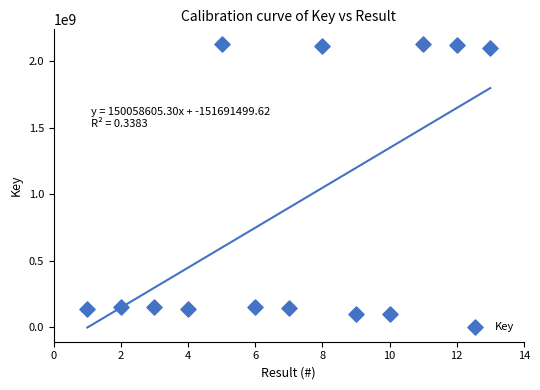

What is the range of Y values (max minus min)?

2033860719